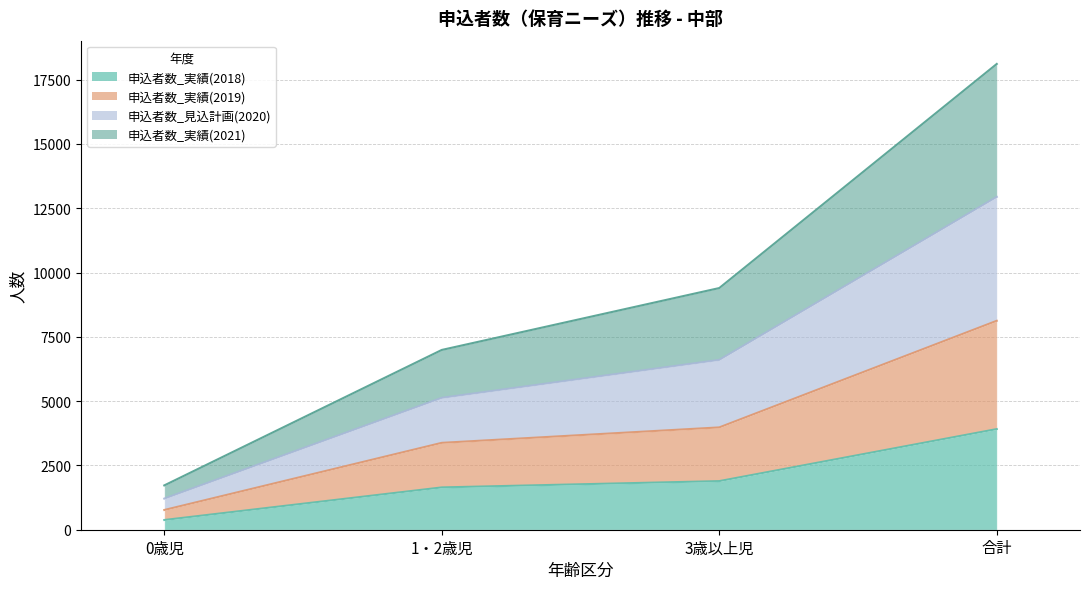

True or false: 申込者数_見込計画(2020) and 申込者数_実績(2019) intersect in this chart.

False